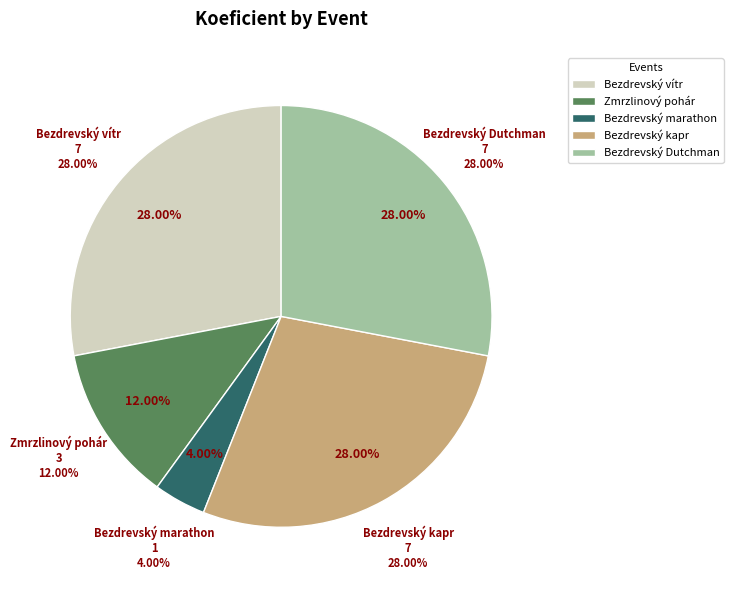

Does any single category account for the majority?

No